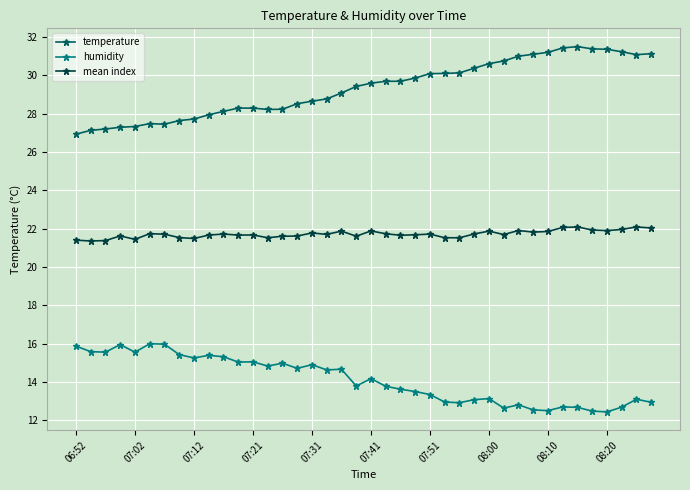

How many lines are shown in the chart?

3